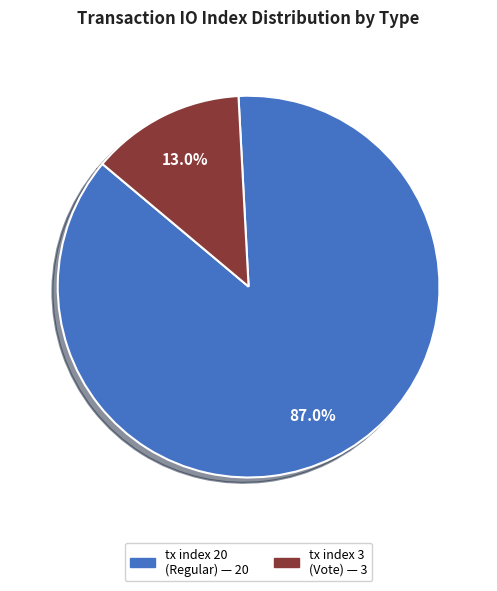

Rank the categories by value from lowest to highest.

tx index 3, tx index 20